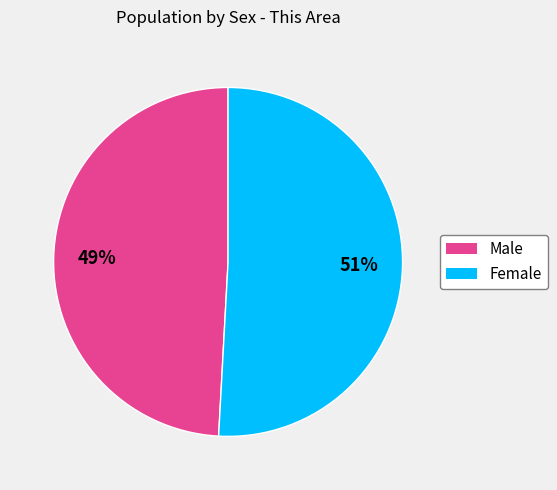

The Male slice represents 49% of the pie. True or false?

True